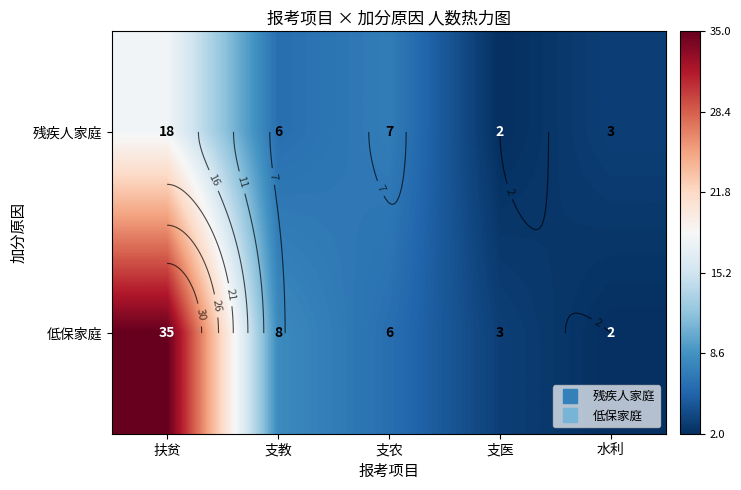

Where is 残疾人家庭 nearest to the value 10?

支农